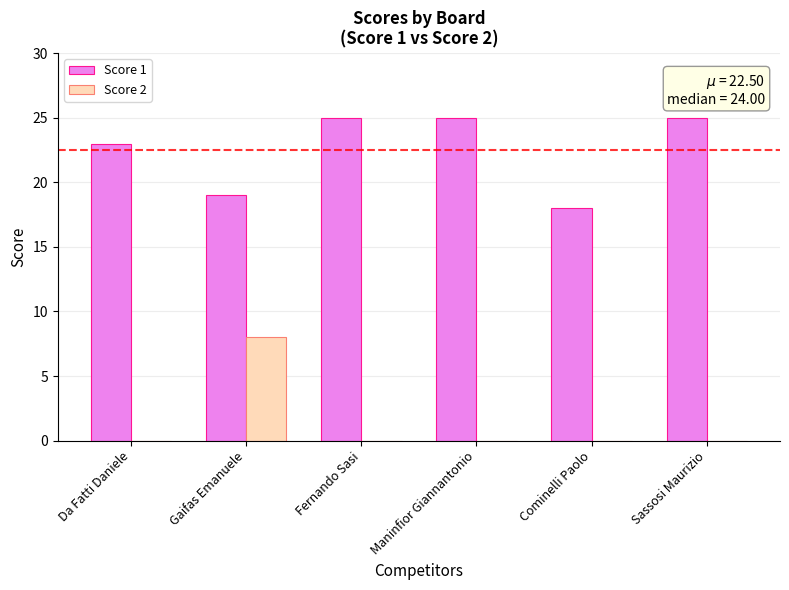

The value of Score 2 at Da Fatti Daniele is 0. True or false?

True